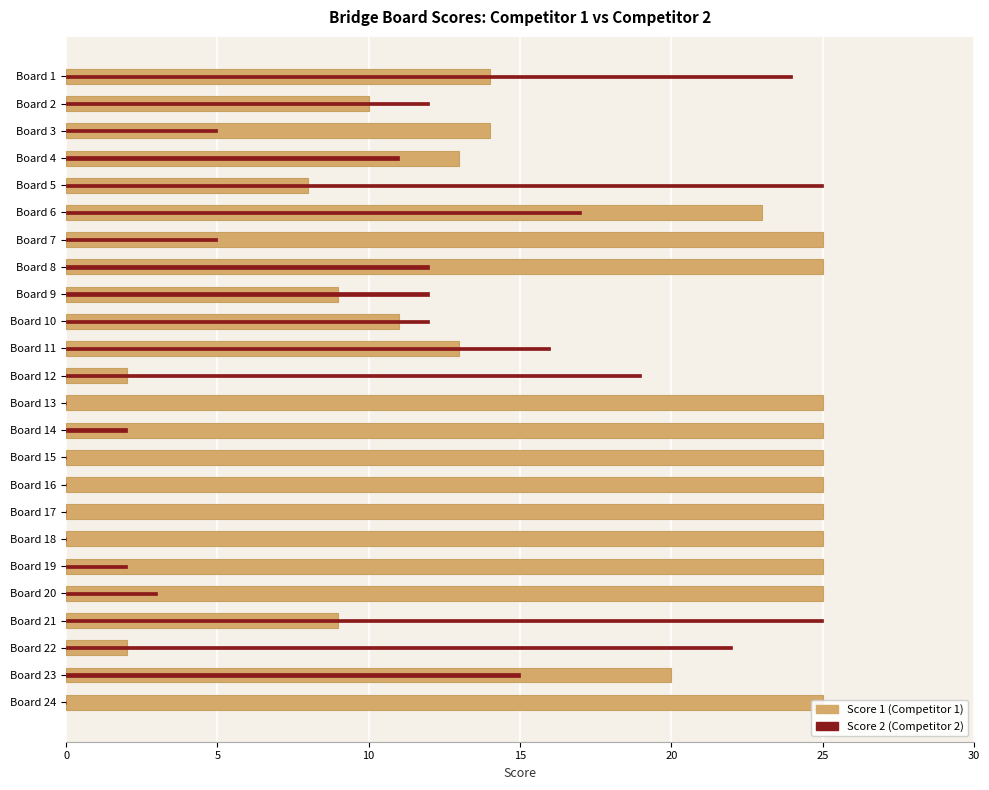

Are the bars grouped side by side (vs. stacked)?

Yes